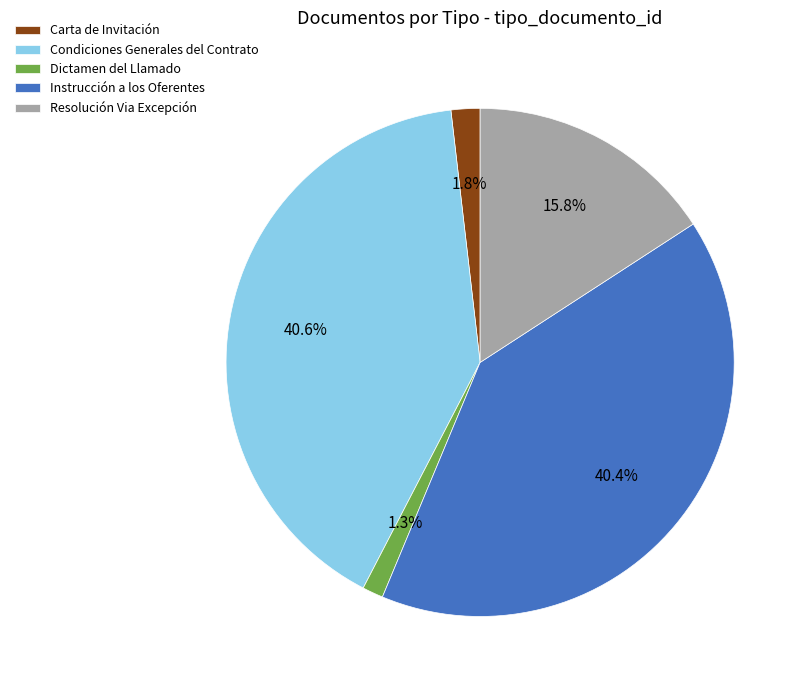

Is it true that Instrucción a los Oferentes is 40% of the pie?

True